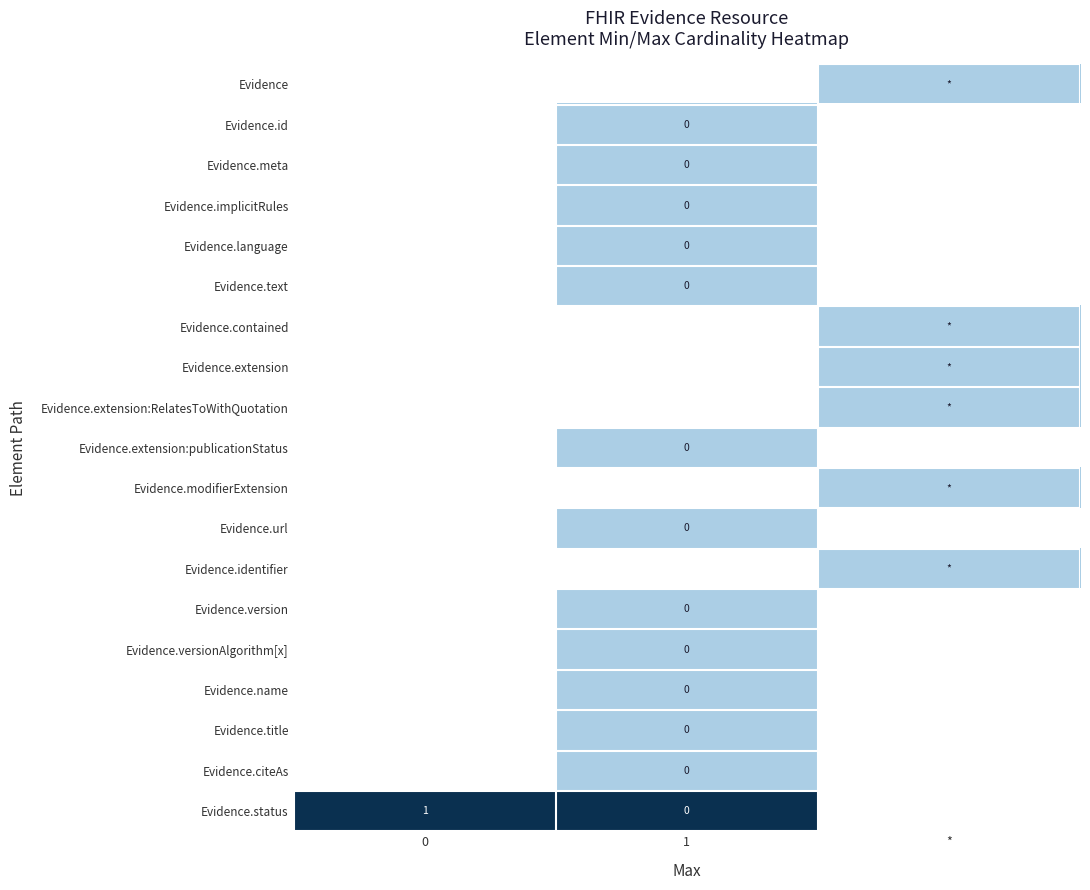

The Evidence.status series shows 1.8 at 0. True or false?

False